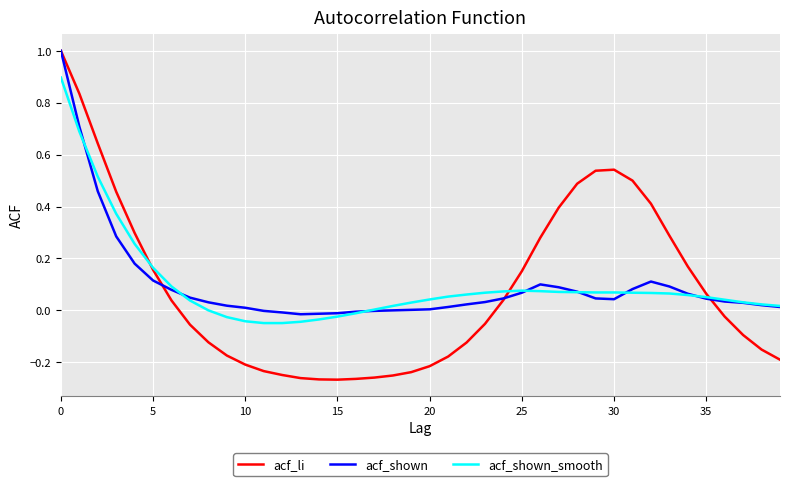

In acf_shown, how many points are higher than both neighbors (excluding endpoints)?

2